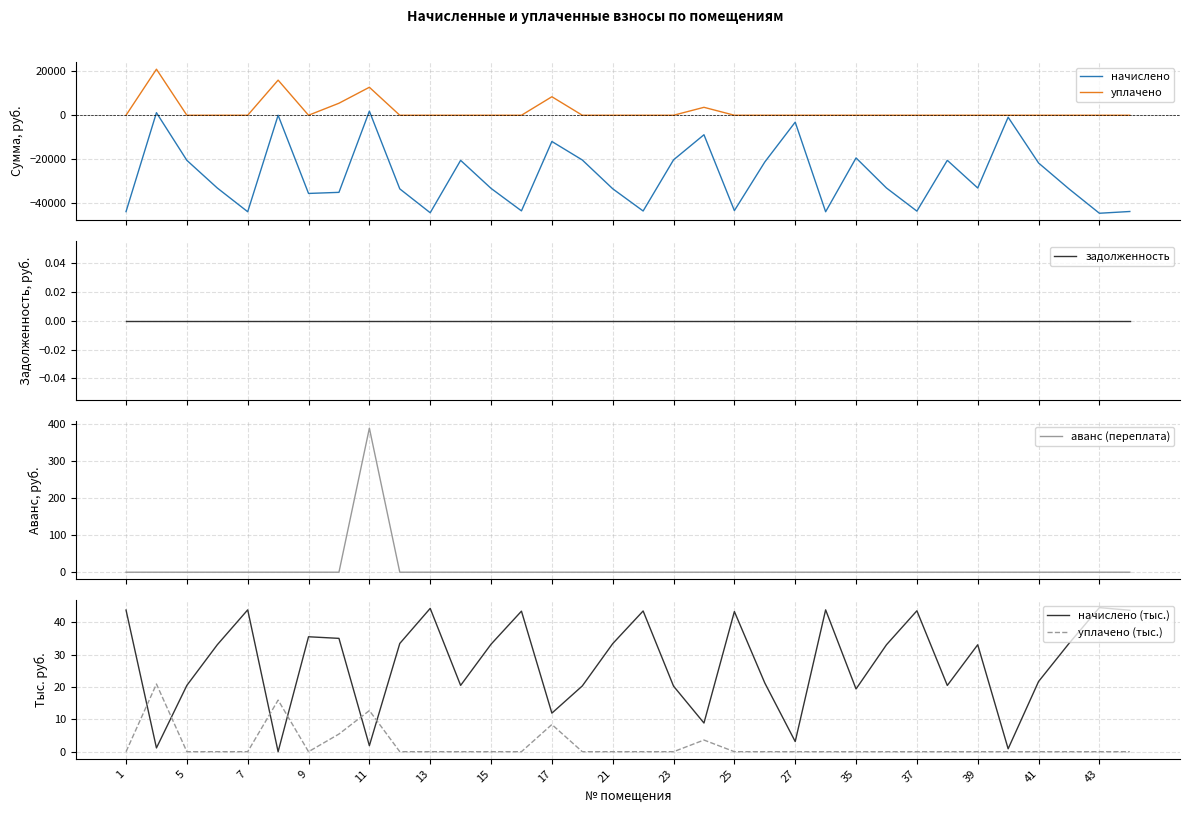

What are all the series names shown in the legend?

начислено, уплачено, задолженность, аванс (переплата), начислено (тыс.), уплачено (тыс.)